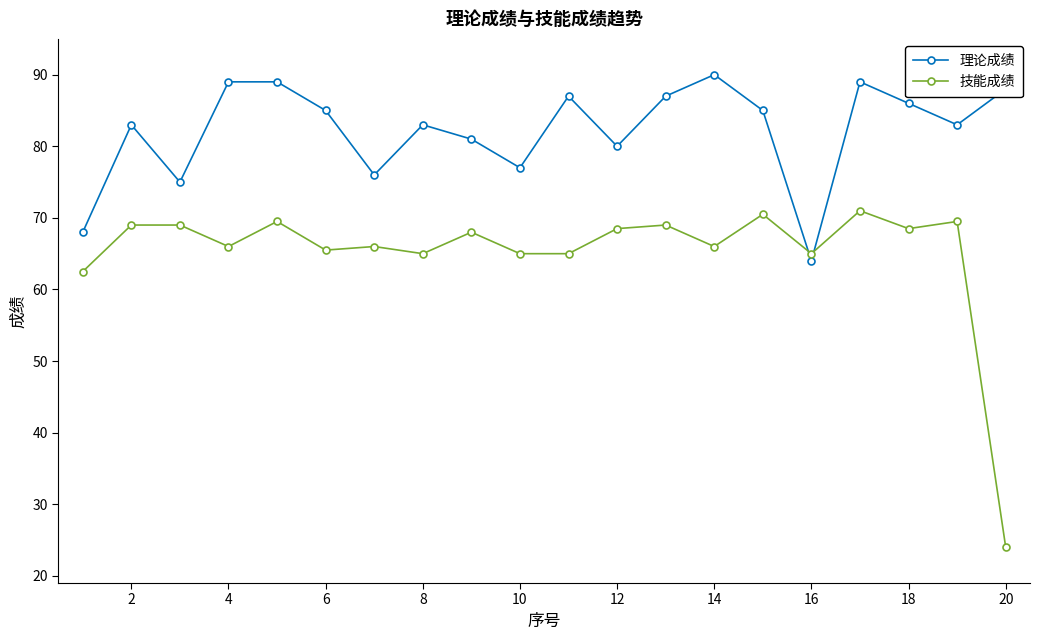

List the series in order of their peak value, lowest first.

技能成绩, 理论成绩